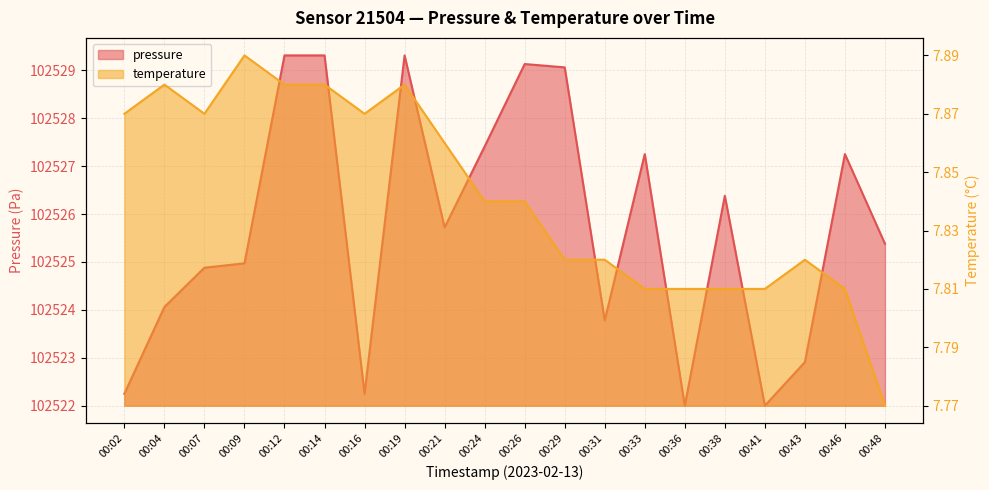

How many series are shown in this chart?

2